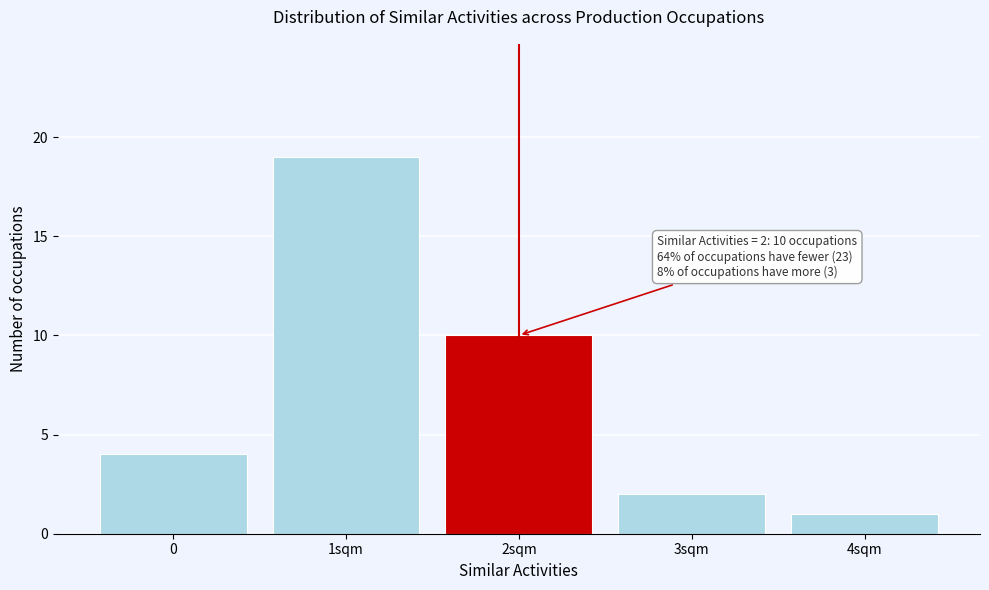

Reading left to right, list all the values displayed in this chart.

0=4	1sqm=19	2sqm=10	3sqm=2	4sqm=1